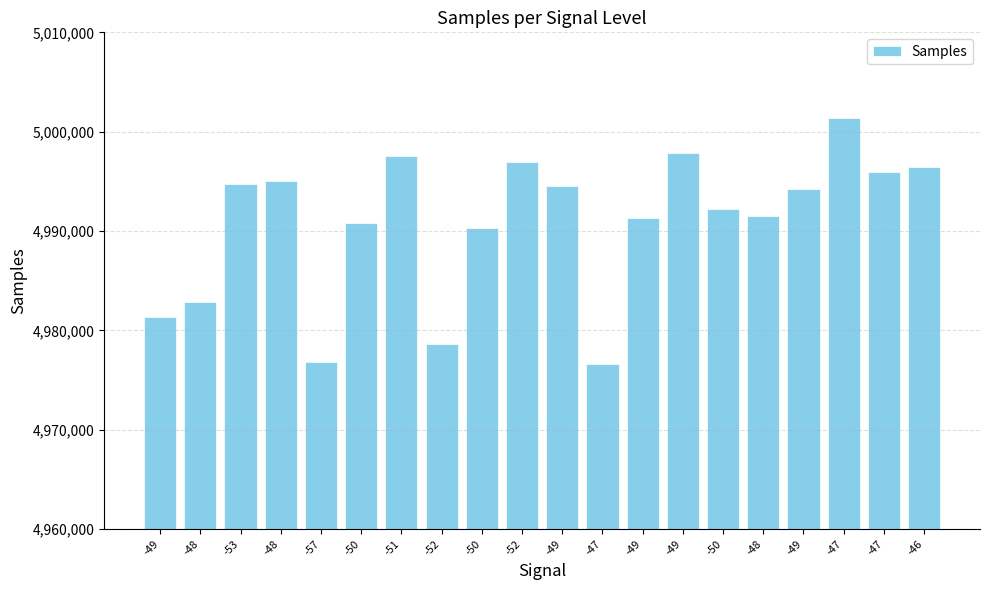

True or false: the data shows 1814205 at -47.

False